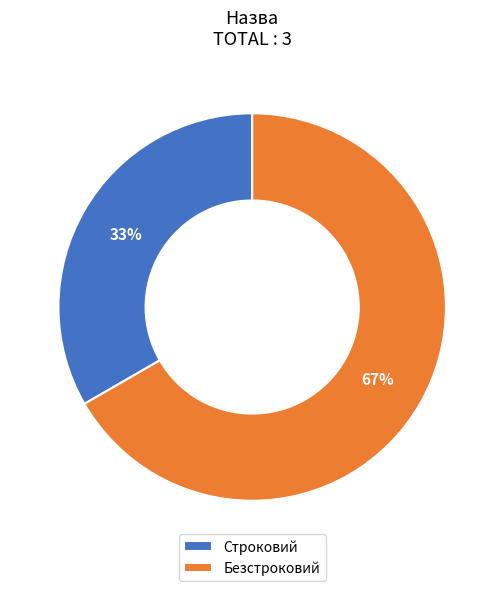

Is the sum of Строковий and Безстроковий greater than half?

Yes